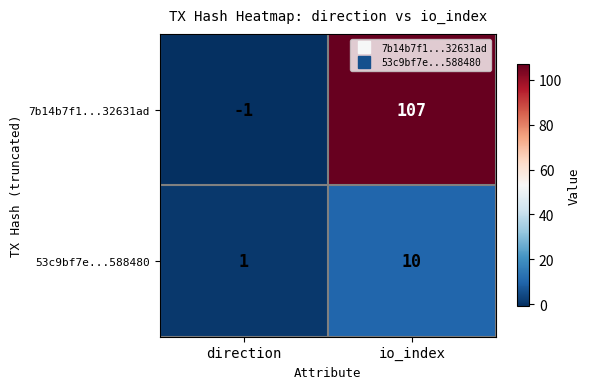

Between direction and io_index, which series saw the biggest shift?

7b14b7f1...32631ad